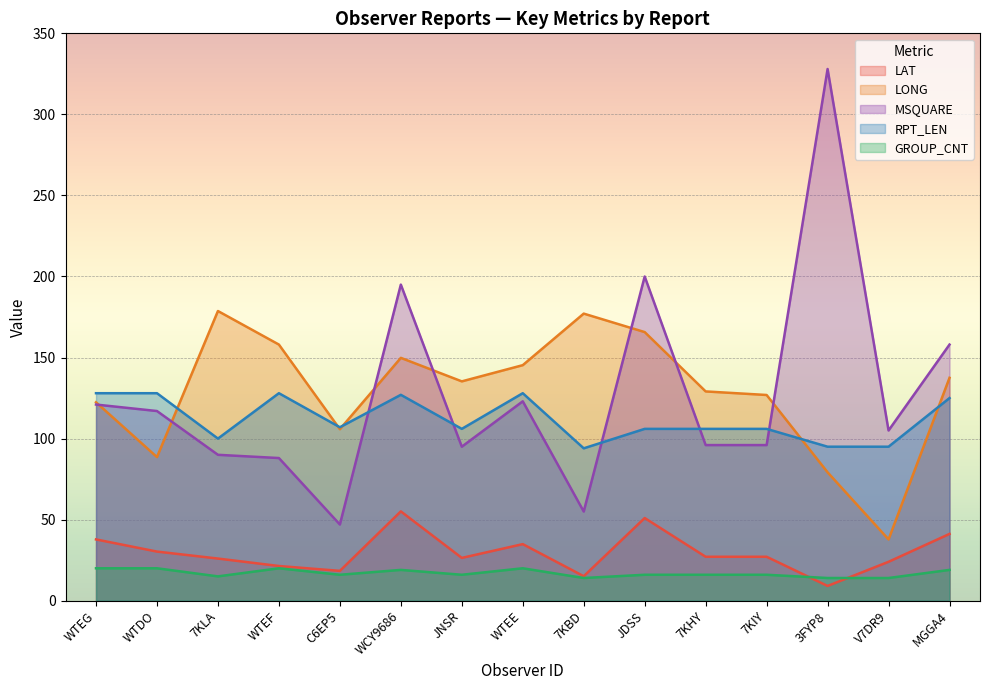

Between WTDO and WCY9686, which is larger?

WCY9686